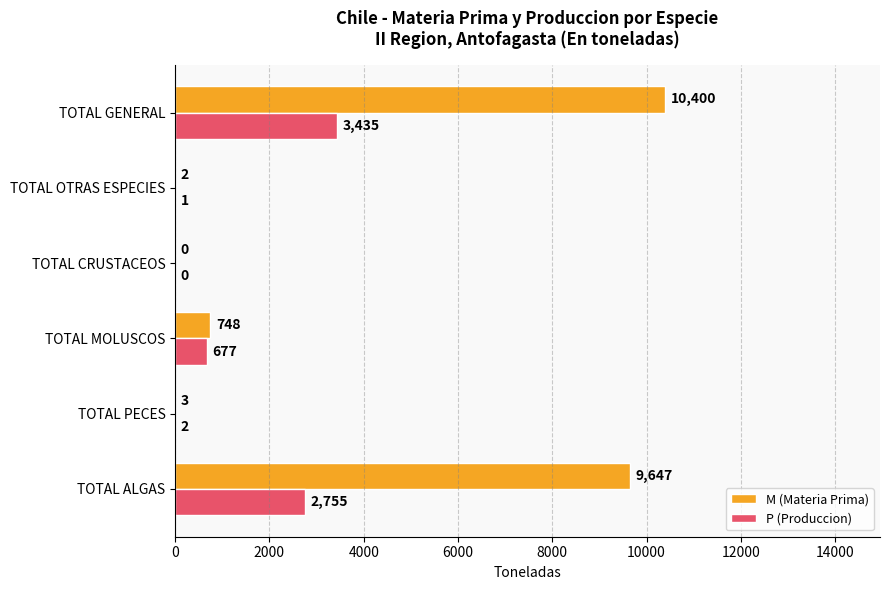

The value of M (Materia Prima) at TOTAL PECES is 3. True or false?

True